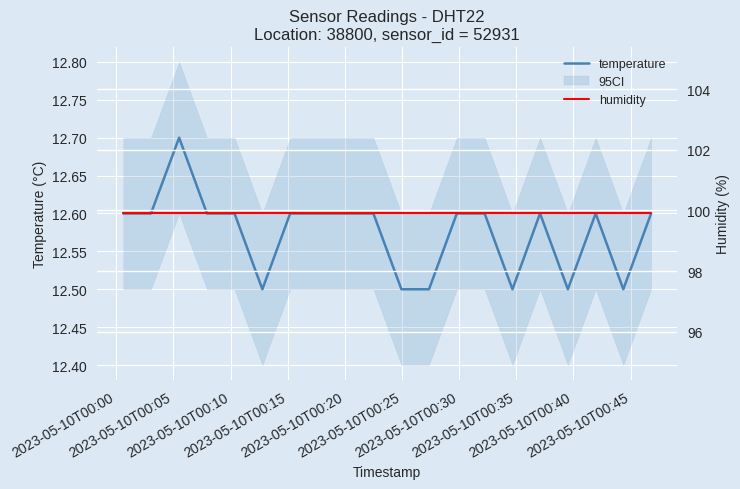

What is the highest value of the temperature series?

12.7